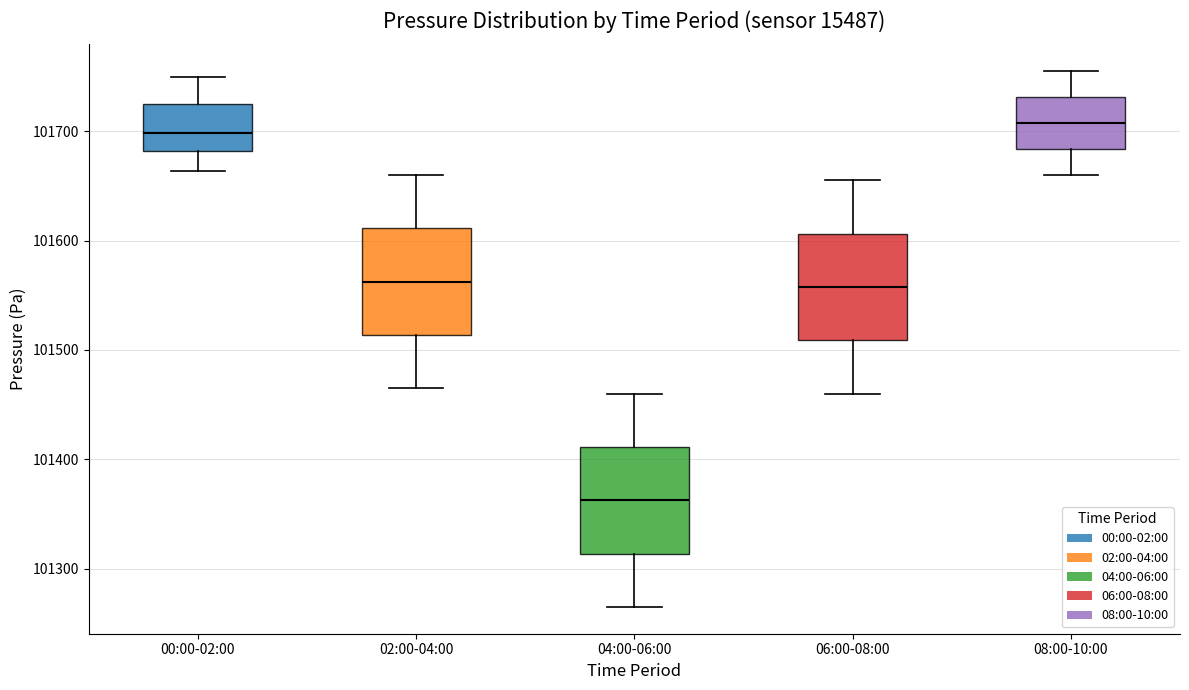

Reading left to right, read every box against the y-axis: the position of its median line, the range the box covers, and the ends of its whiskers. The values are not printed on the chart, so give them approximately, as read against the axis.

00:00-02:00: median 101700, box 101680 to 101720, whiskers 101660 to 101750
02:00-04:00: median 101560, box 101510 to 101610, whiskers 101470 to 101660
04:00-06:00: median 101360, box 101310 to 101410, whiskers 101270 to 101460
06:00-08:00: median 101560, box 101510 to 101610, whiskers 101460 to 101660
08:00-10:00: median 101710, box 101680 to 101730, whiskers 101660 to 101760